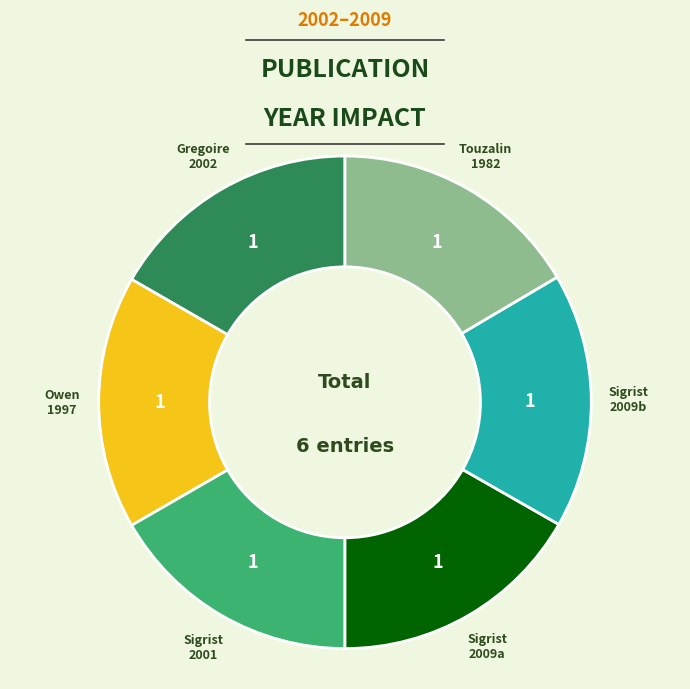

Is there a majority slice in this chart?

No